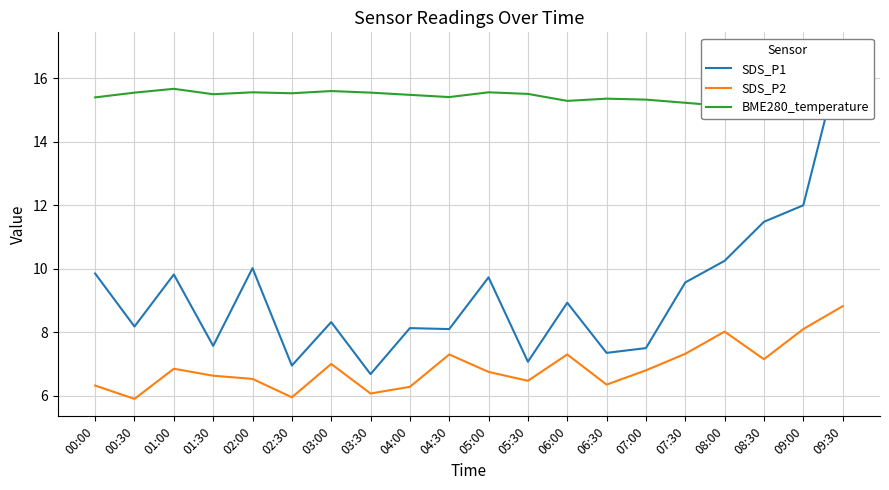

What is the difference between the highest and lowest values at 03:30?

9.5